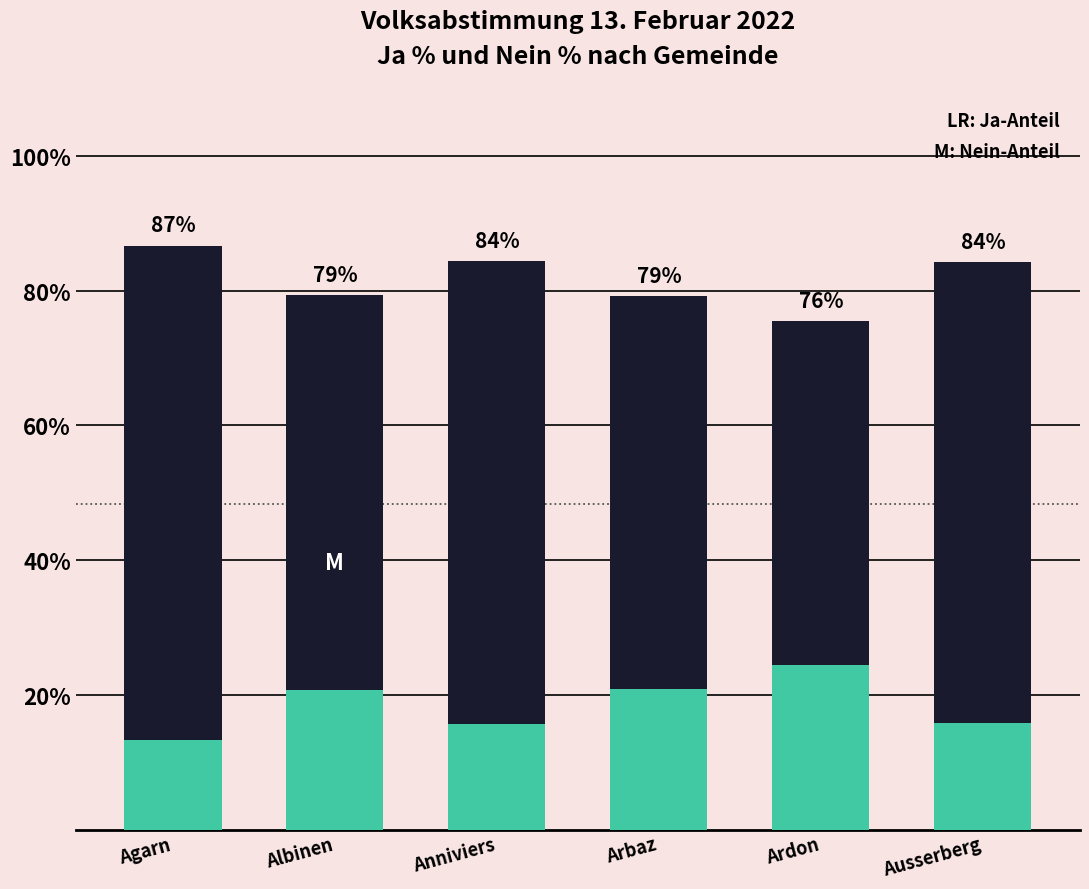

True or false: Nein % has a value of 131.7 at Arbaz.

False